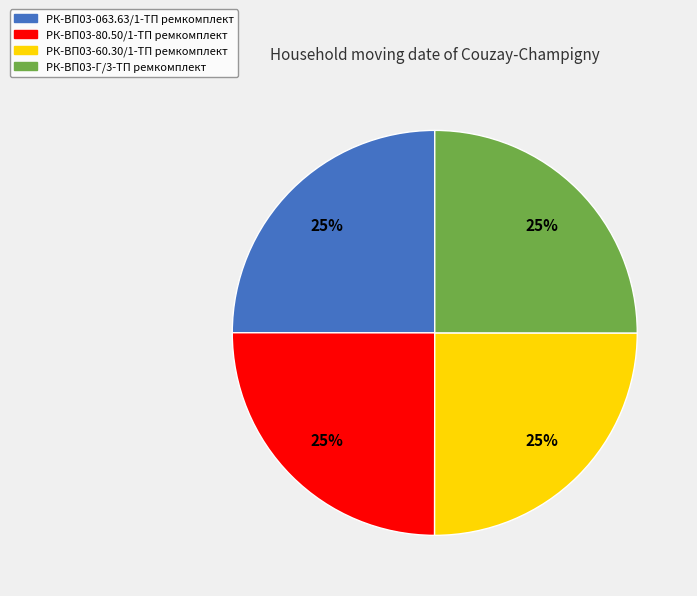

Is there any slice that represents more than half of the pie?

No